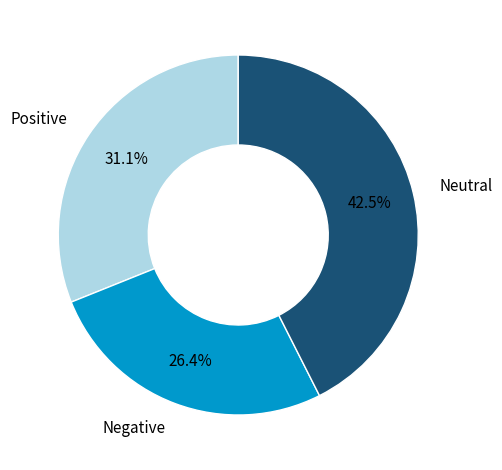

Is there any slice that represents more than half of the pie?

No